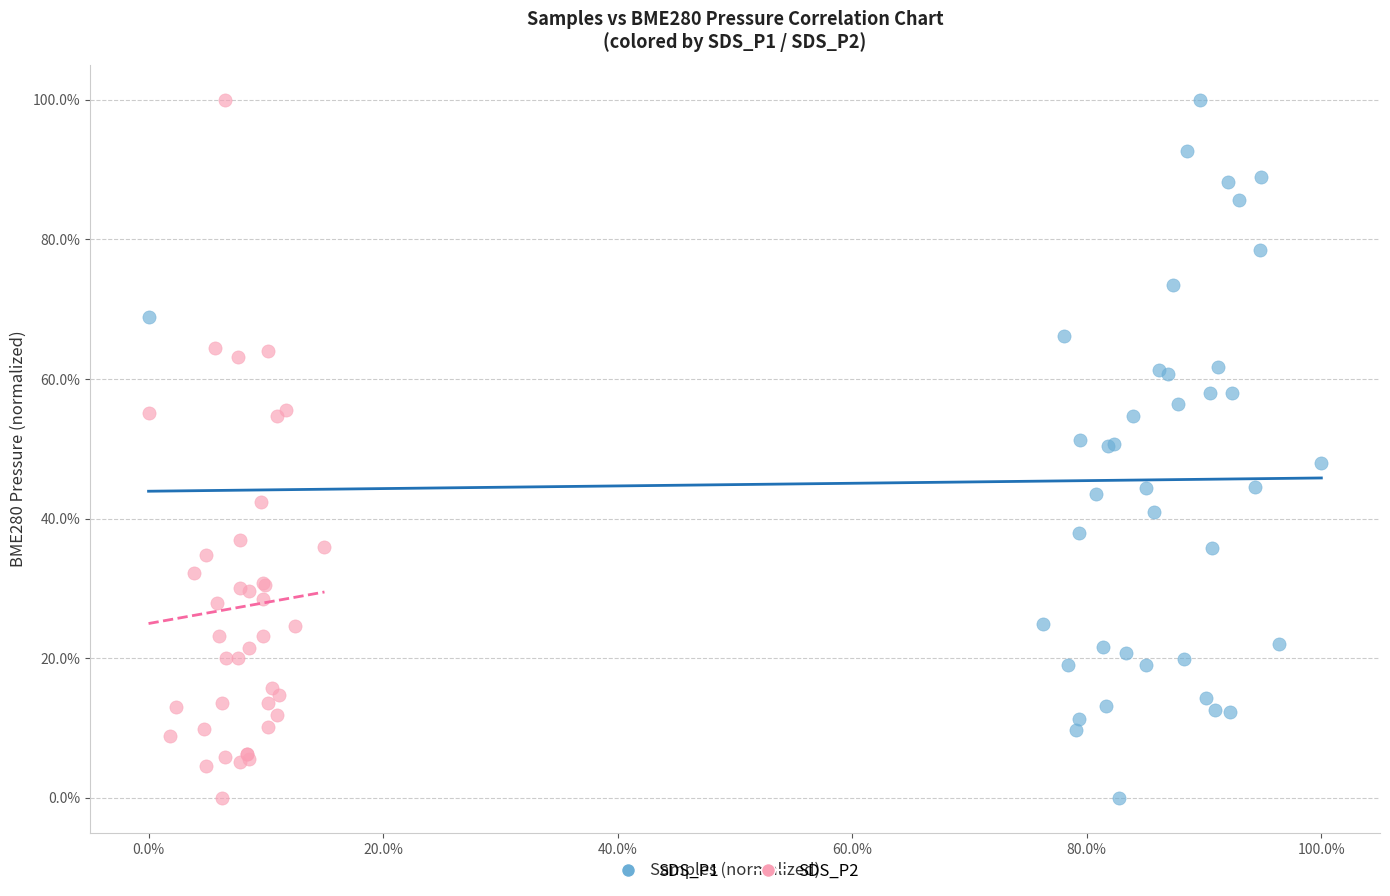

What are all the series names shown in the legend?

SDS_P1, SDS_P2